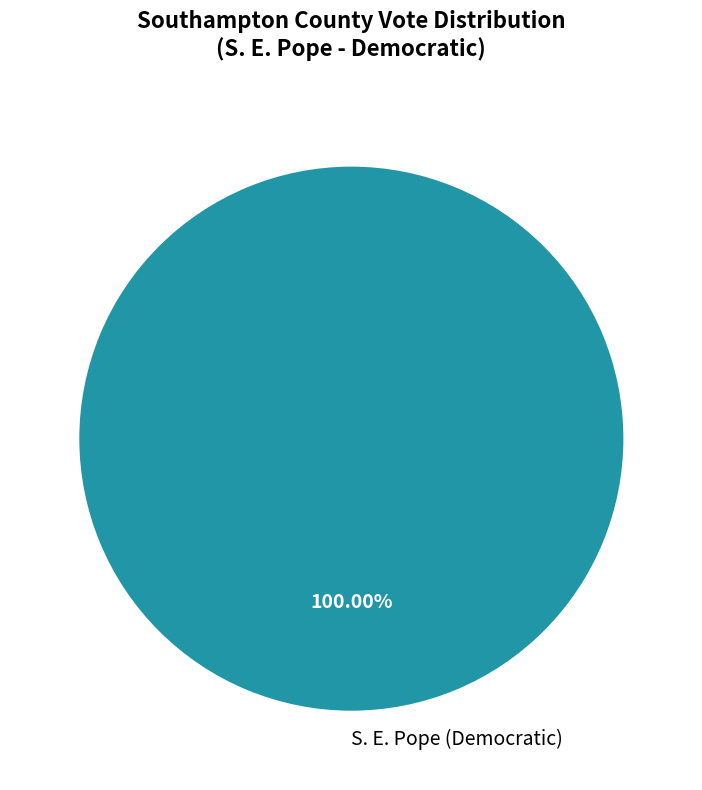

Rank the categories by value from lowest to highest.

S. E. Pope (Democratic)